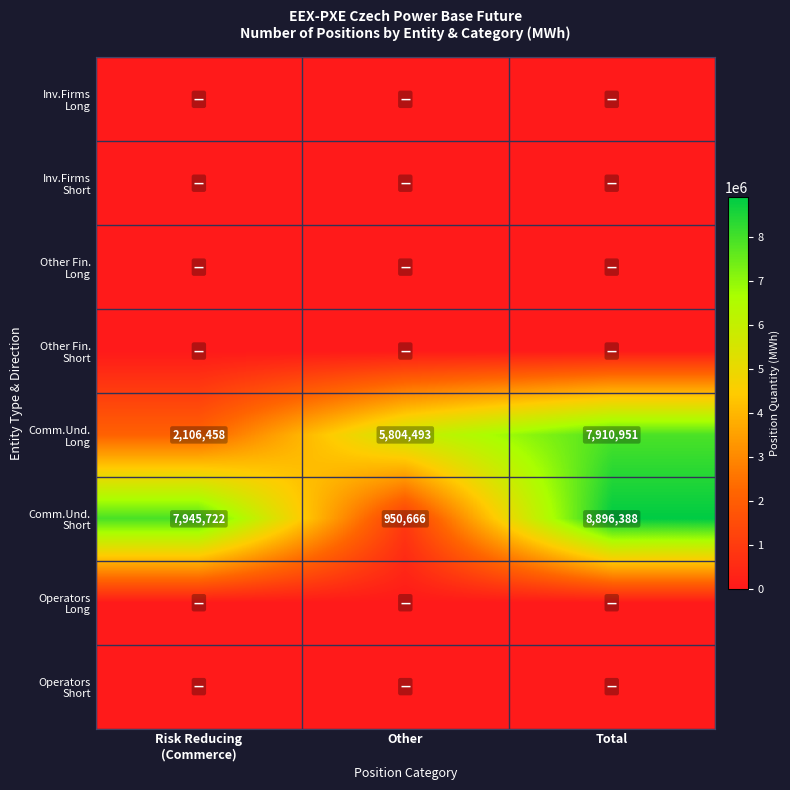

Which series has the largest range (max minus min)?

Comm.Und. Short